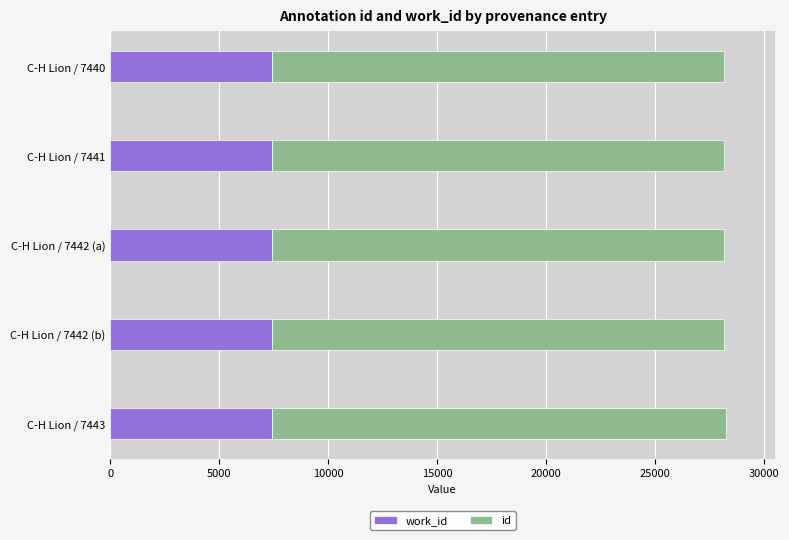

What are all the series names shown in the legend?

work_id, id